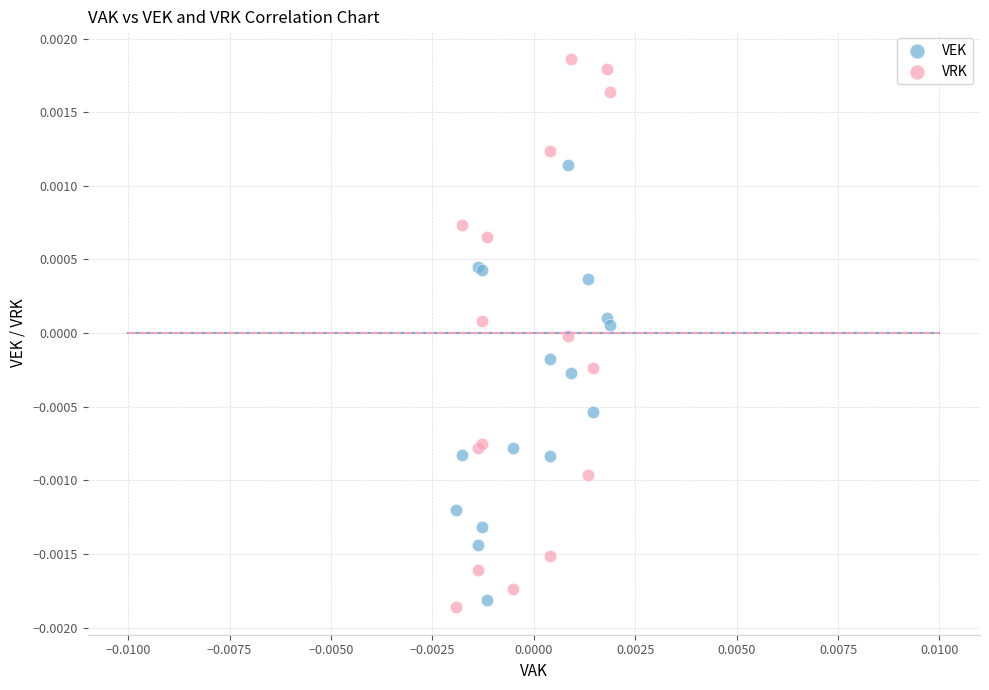

Which series contains the lowest Y value?

VRK